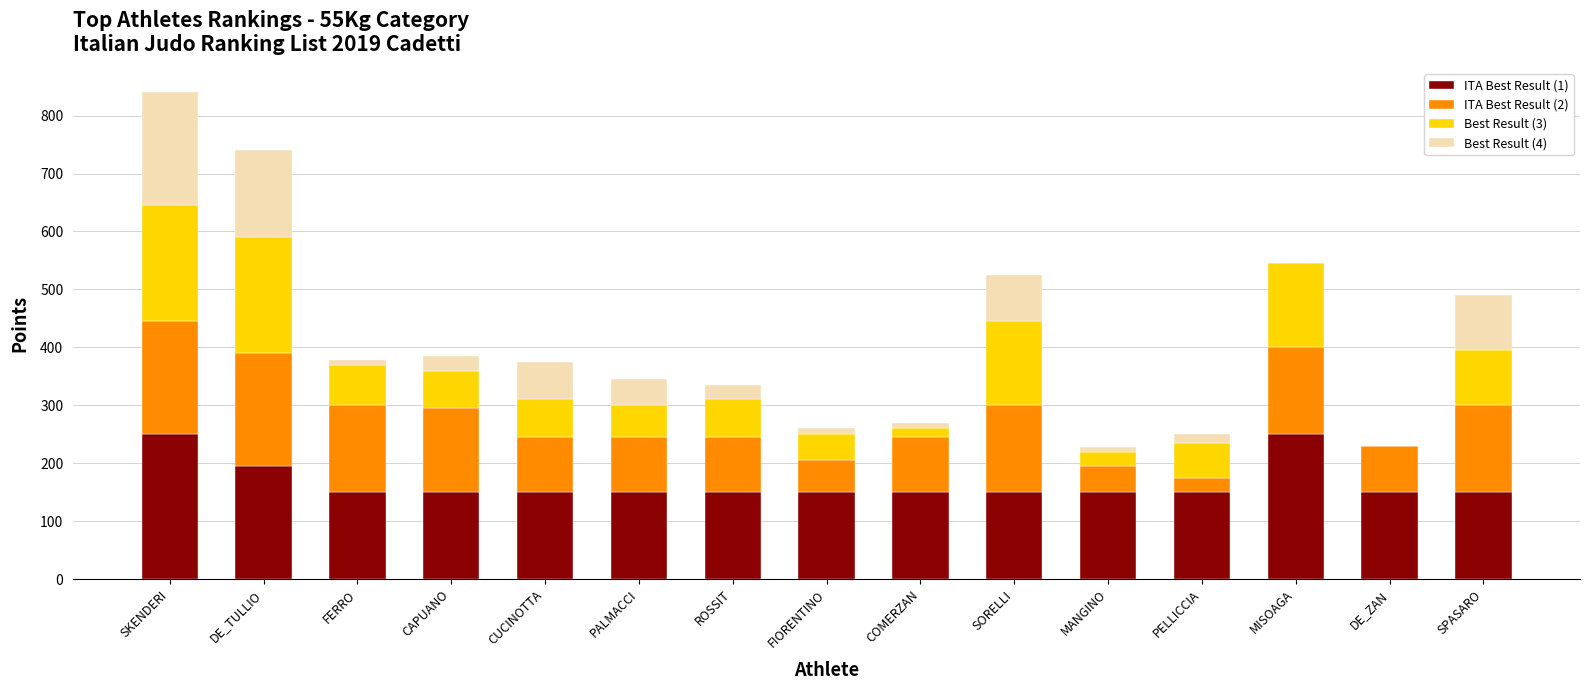

What is the total value across all series at PALMACCI?

345